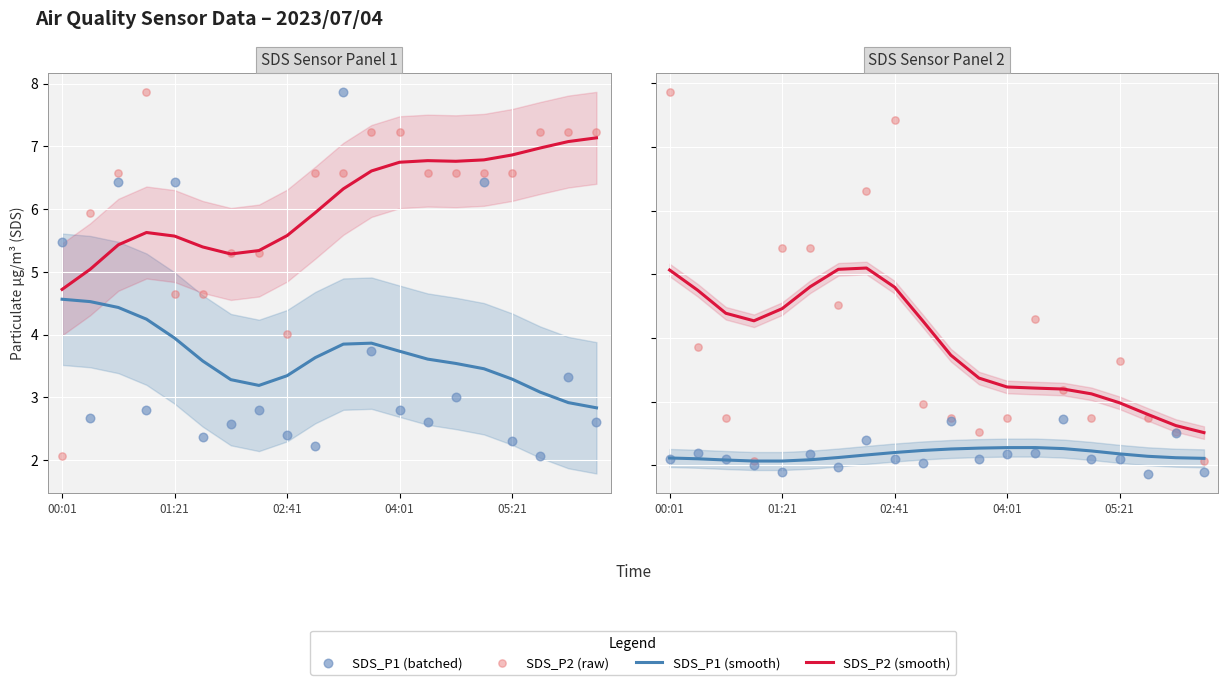

Is the value of SDS_P1 (smooth) at 8 greater than the value of SDS_P1 raw at 15?

No